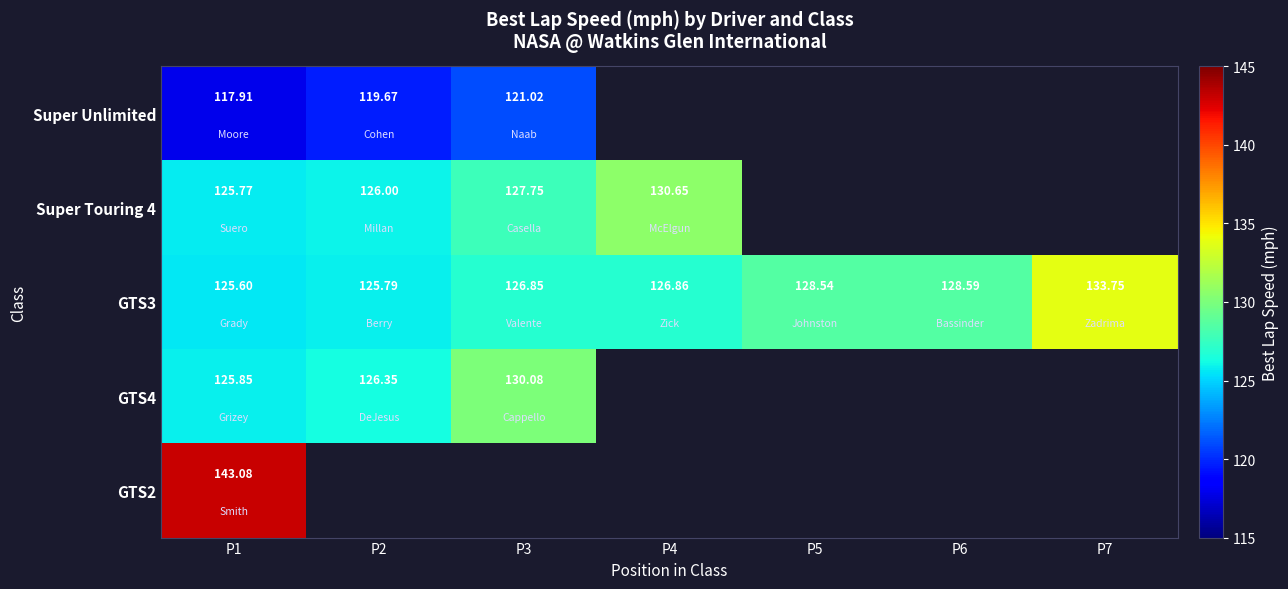

How many positive values does the GTS2 series have?

1